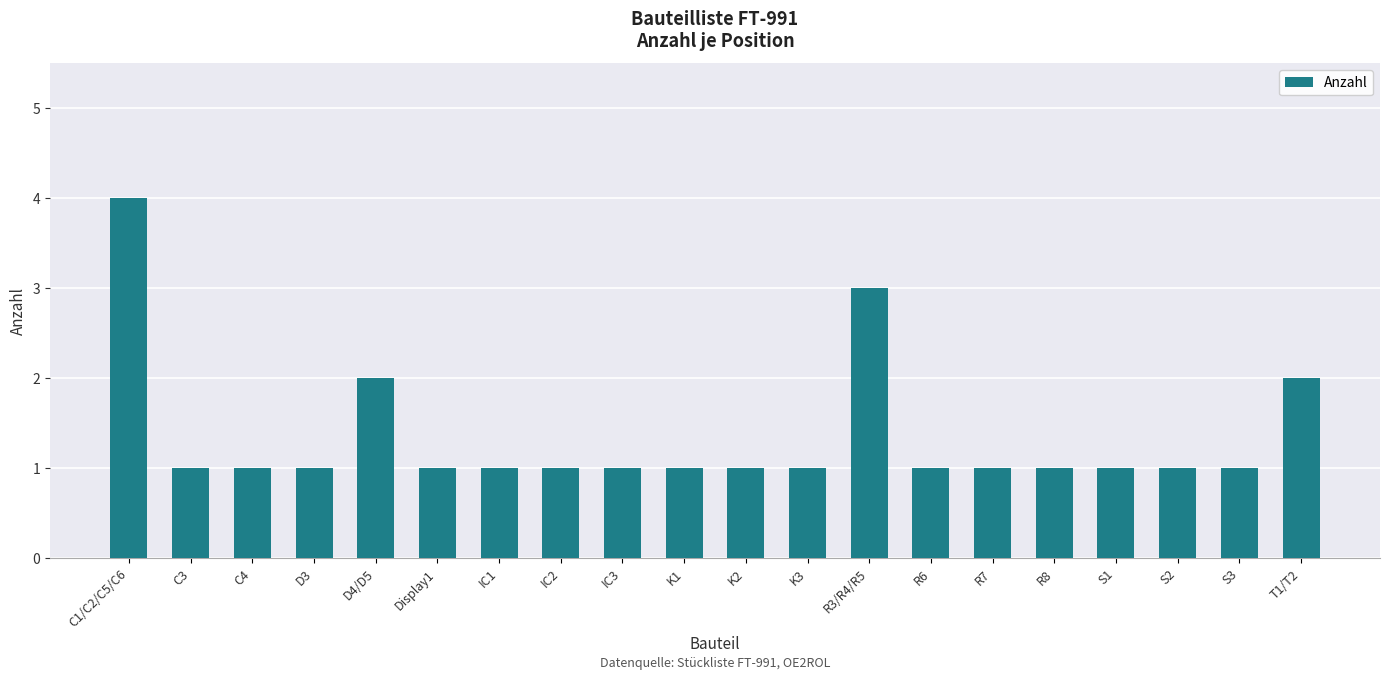

What is the label of the 17th bar from the left?

S1